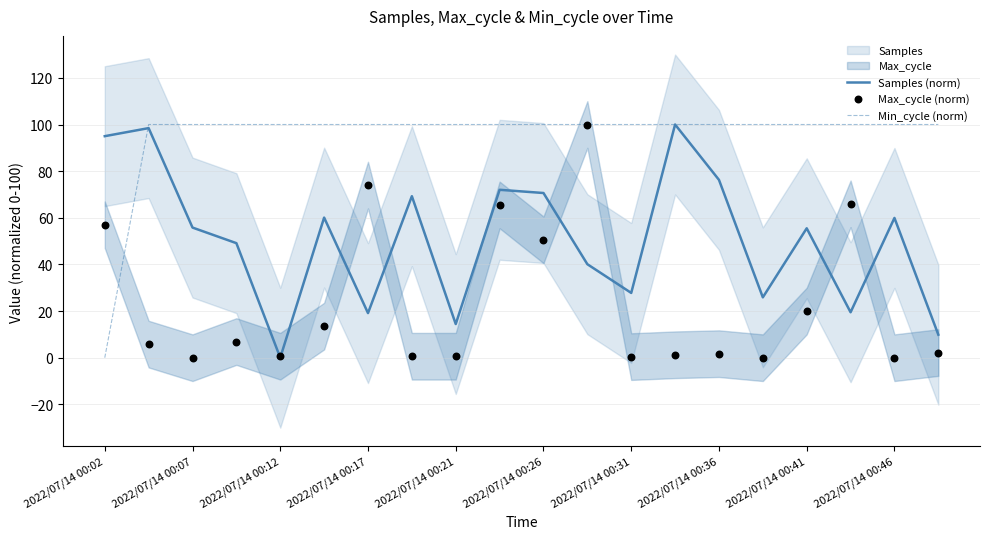

Which series has the largest total across all categories?

Min_cycle (norm)